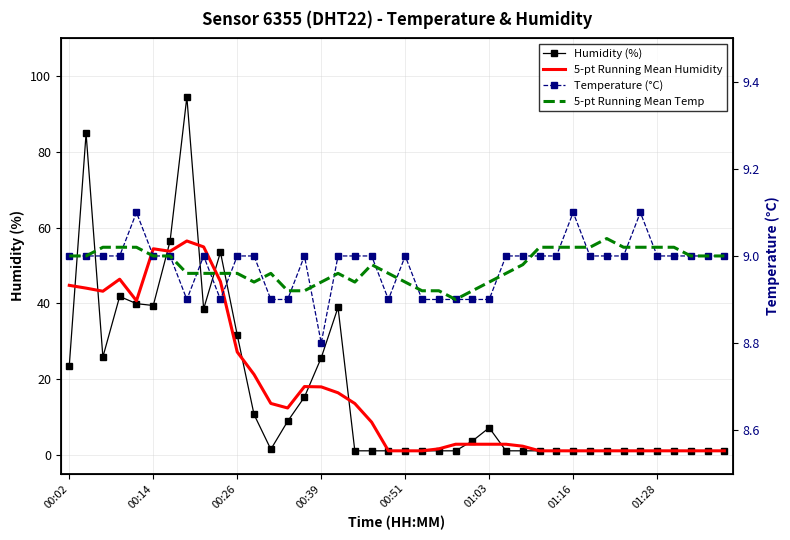

What is the smallest value displayed?

1.0